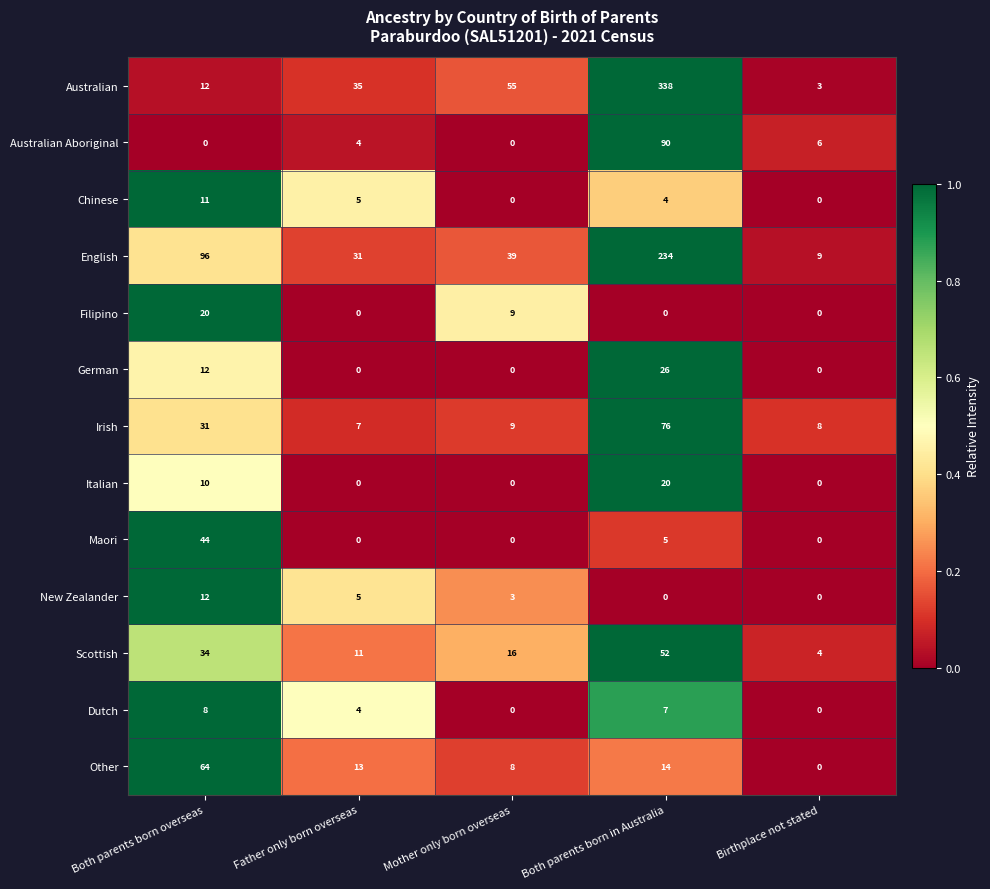

Where does the Dutch series first go above 4?

Both parents born overseas